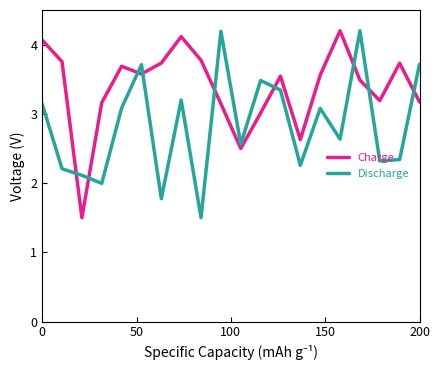

True or false: Discharge and Charge intersect in this chart.

True